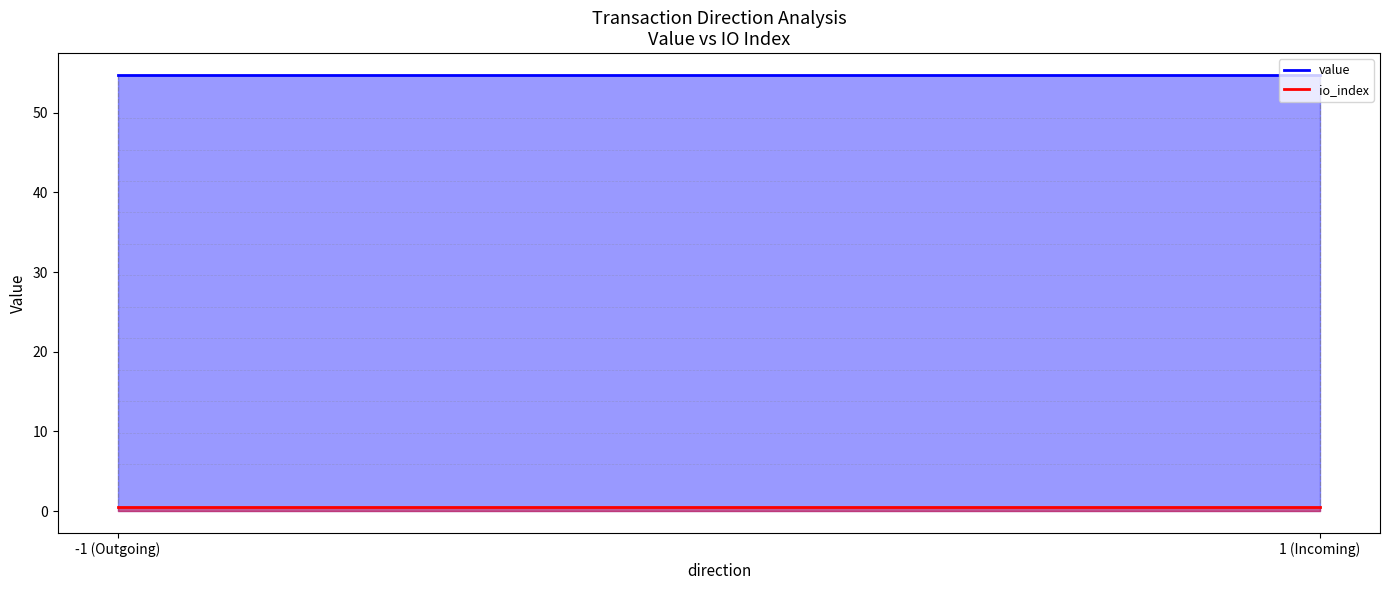

Reading left to right, extract all data points from this chart.

value: 54.7	54.7
io_index: 0.5	0.5